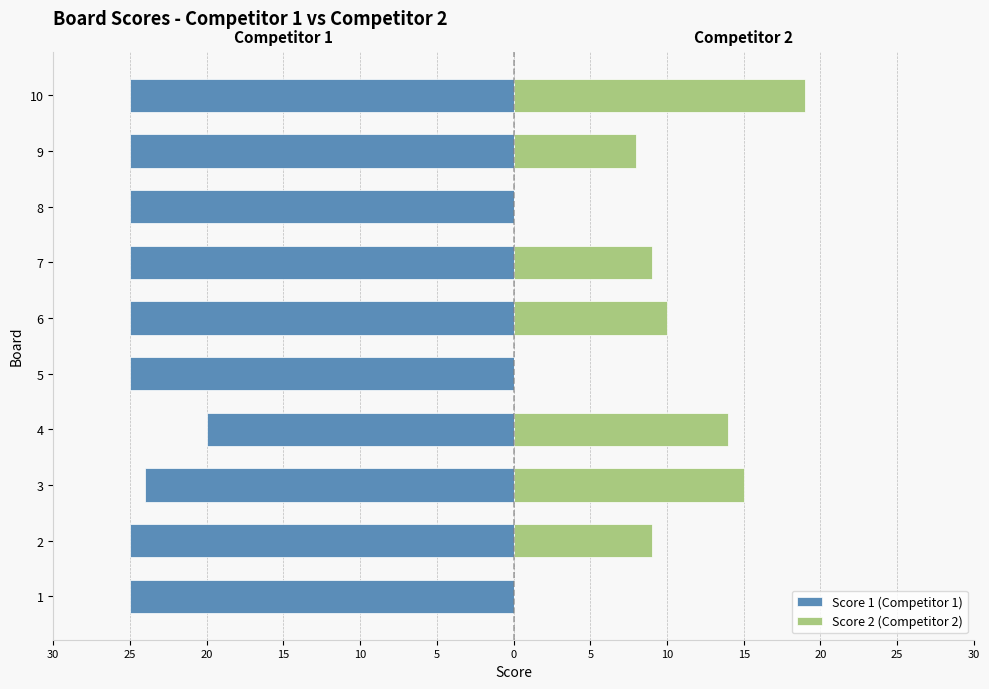

What is the sum of all Score 2 (Competitor 2) values?

84